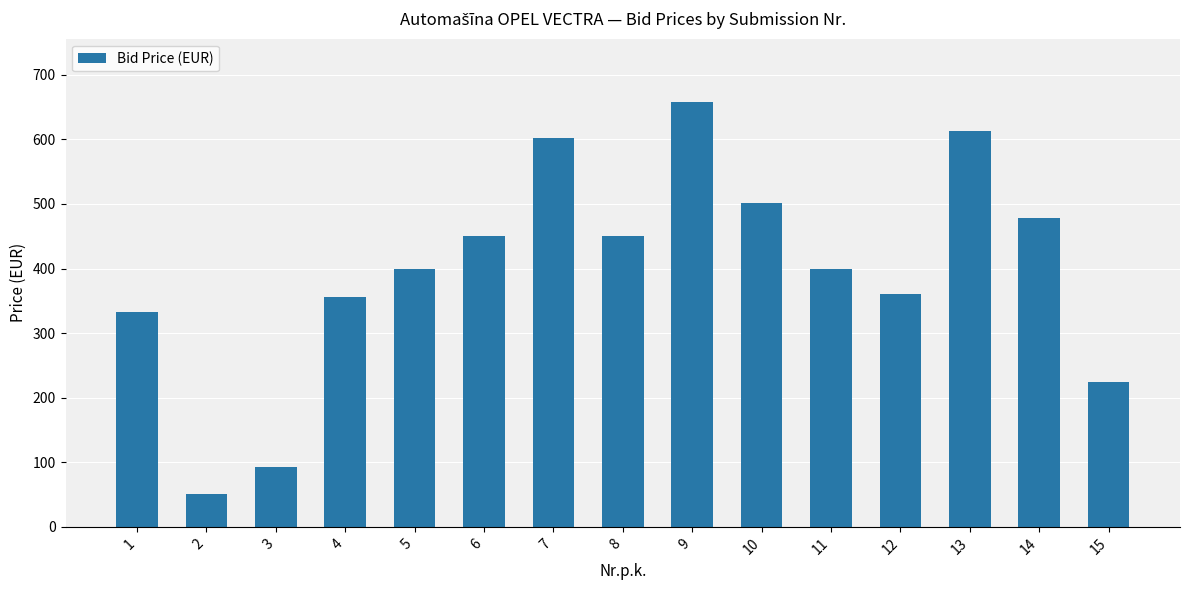

Which has a higher value, 14 or 12?

14